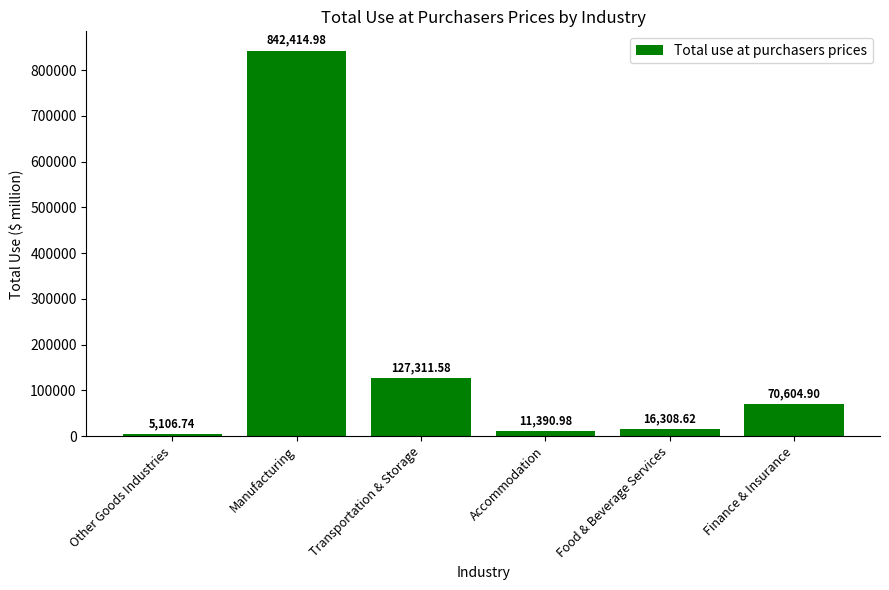

What is the label of the 1st bar from the right?

Finance & Insurance